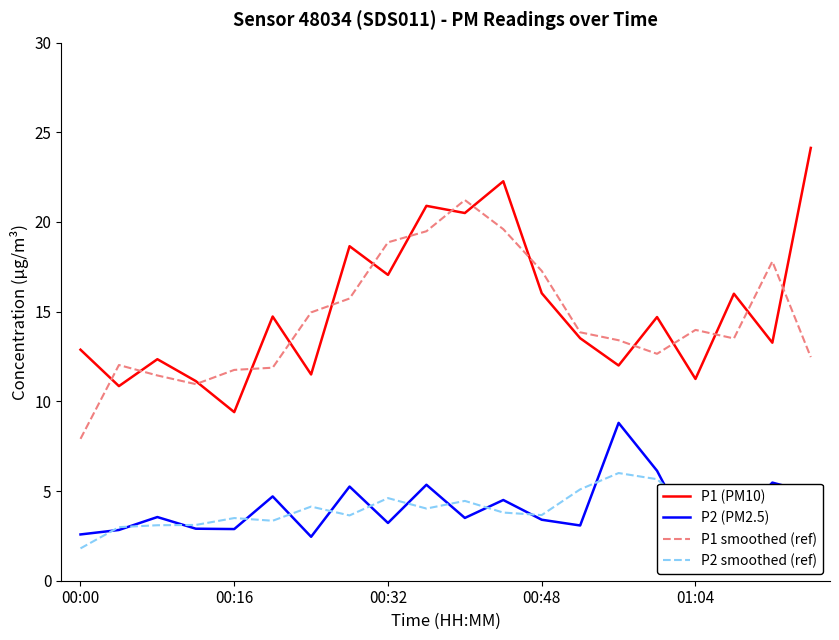

Which category has the lowest value in the P1 smoothed (ref) series?

00:00